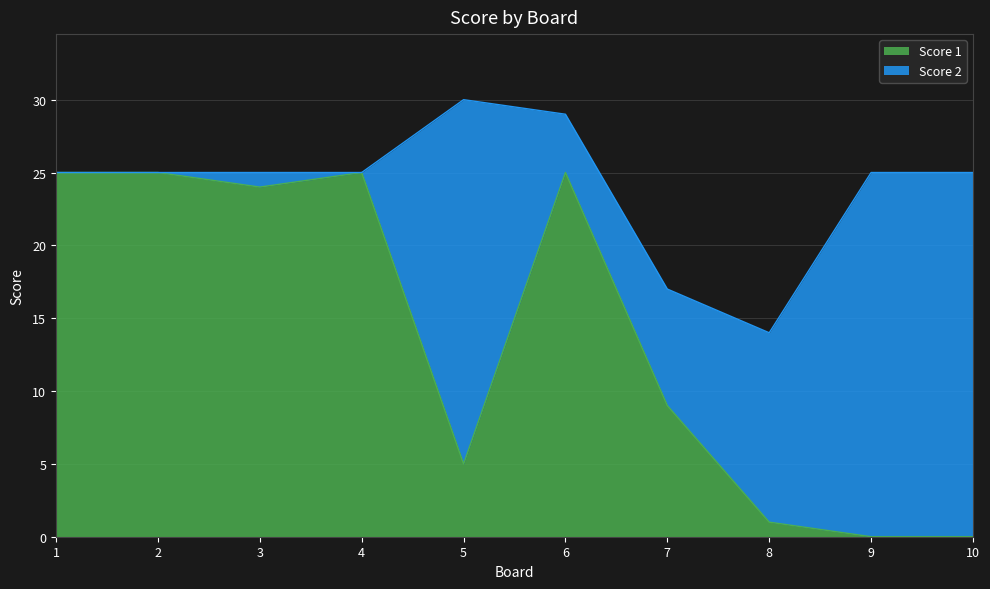

Which has a higher value, 7 or 4?

4